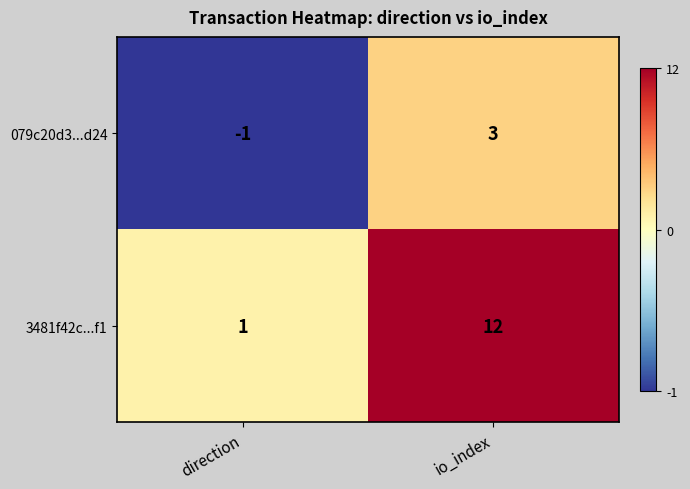

What is the greatest value displayed?

12